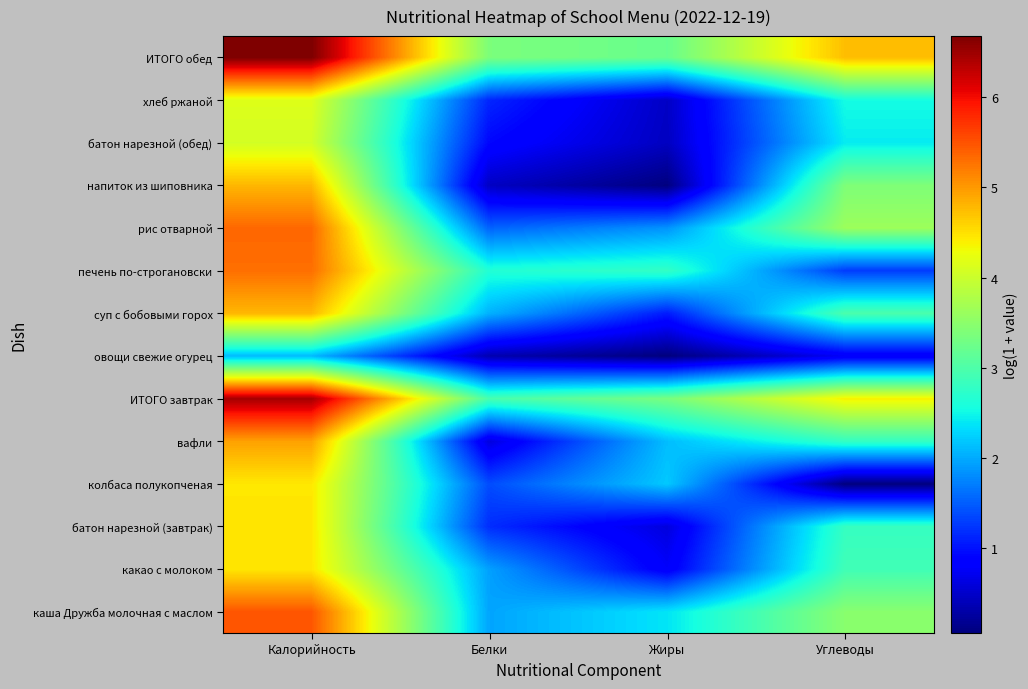

Reading right to left, list all the values displayed in this chart.

каша Дружба молочная с маслом: Углеводы=3.5	Жиры=2.4	Белки=2.0	Калорийность=5.5
какао с молоком: Углеводы=2.9	Жиры=0.8	Белки=1.9	Калорийность=4.5
батон нарезной (завтрак): Углеводы=2.8	Жиры=0.6	Белки=1.2	Калорийность=4.5
колбаса полукопченая: Углеводы=0.1	Жиры=2.2	Белки=1.4	Калорийность=4.4
вафли: Углеводы=2.8	Жиры=2.1	Белки=0.6	Калорийность=4.9
ИТОГО завтрак: Углеводы=4.4	Жиры=3.3	Белки=2.9	Калорийность=6.5
овощи свежие огурец: Углеводы=0.8	Жиры=0.1	Белки=0.4	Калорийность=2.1
суп с бобовыми горох: Углеводы=3.0	Жиры=1.1	Белки=2.0	Калорийность=4.8
печень по-строгановски: Углеводы=1.3	Жиры=2.8	Белки=2.6	Калорийность=5.3
рис отварной: Углеводы=3.6	Жиры=1.9	Белки=1.5	Калорийность=5.4
напиток из шиповника: Углеводы=3.4	Жиры=0.1	Белки=0.5	Калорийность=4.8
батон нарезной (обед): Углеводы=2.4	Жиры=0.4	Белки=0.9	Калорийность=4.1
хлеб ржаной: Углеводы=2.5	Жиры=0.5	Белки=1.1	Калорийность=4.2
ИТОГО обед: Углеводы=4.7	Жиры=3.2	Белки=3.4	Калорийность=6.7